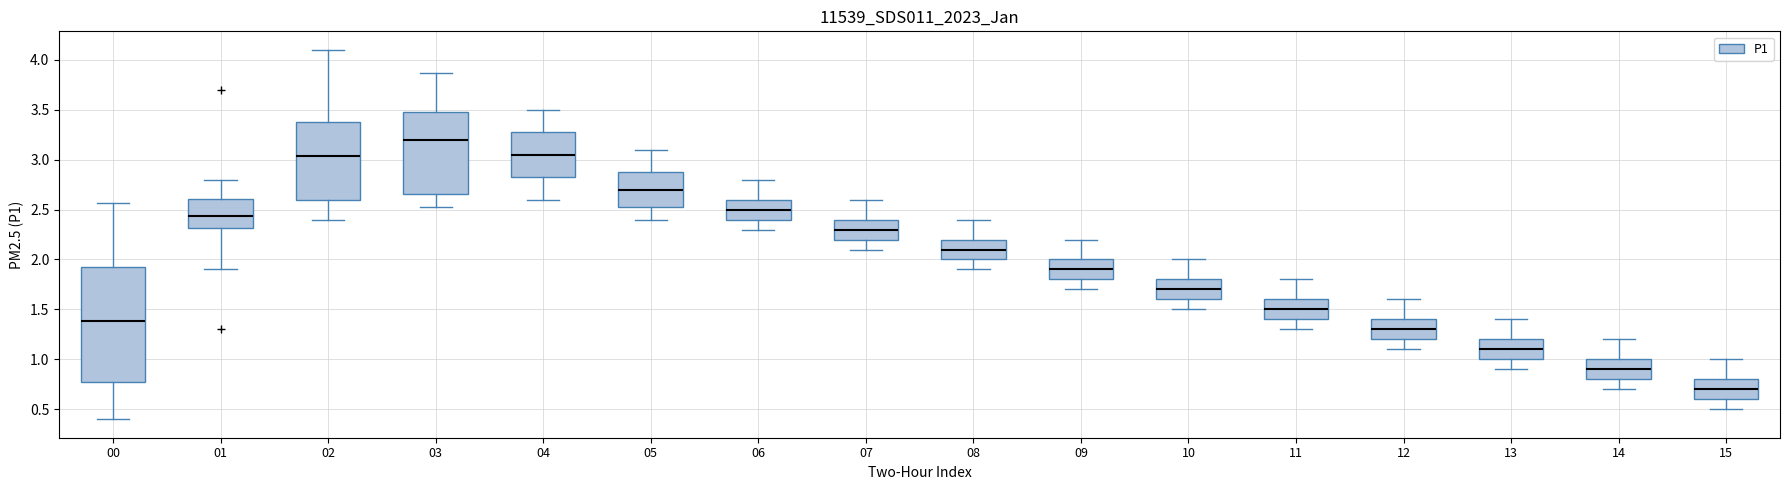

Reading left to right, read every box against the y-axis: the position of its median line, the range the box covers, and the ends of its whiskers. The values are not printed on the chart, so give them approximately, as read against the axis.

00: median 1.40, box 0.80 to 1.90, whiskers 0.40 to 2.55
01: median 2.45, box 2.30 to 2.60, whiskers 1.90 to 2.80
02: median 3.05, box 2.60 to 3.35, whiskers 2.40 to 4.10
03: median 3.20, box 2.65 to 3.50, whiskers 2.55 to 3.85
04: median 3.05, box 2.85 to 3.30, whiskers 2.60 to 3.50
05: median 2.70, box 2.55 to 2.90, whiskers 2.40 to 3.10
06: median 2.50, box 2.40 to 2.60, whiskers 2.30 to 2.80
07: median 2.30, box 2.20 to 2.40, whiskers 2.10 to 2.60
08: median 2.10, box 2.00 to 2.20, whiskers 1.90 to 2.40
09: median 1.90, box 1.80 to 2.00, whiskers 1.70 to 2.20
10: median 1.70, box 1.60 to 1.80, whiskers 1.50 to 2.00
11: median 1.50, box 1.40 to 1.60, whiskers 1.30 to 1.80
12: median 1.30, box 1.20 to 1.40, whiskers 1.10 to 1.60
13: median 1.10, box 1.00 to 1.20, whiskers 0.90 to 1.40
14: median 0.90, box 0.80 to 1.00, whiskers 0.70 to 1.20
15: median 0.70, box 0.60 to 0.80, whiskers 0.50 to 1.00